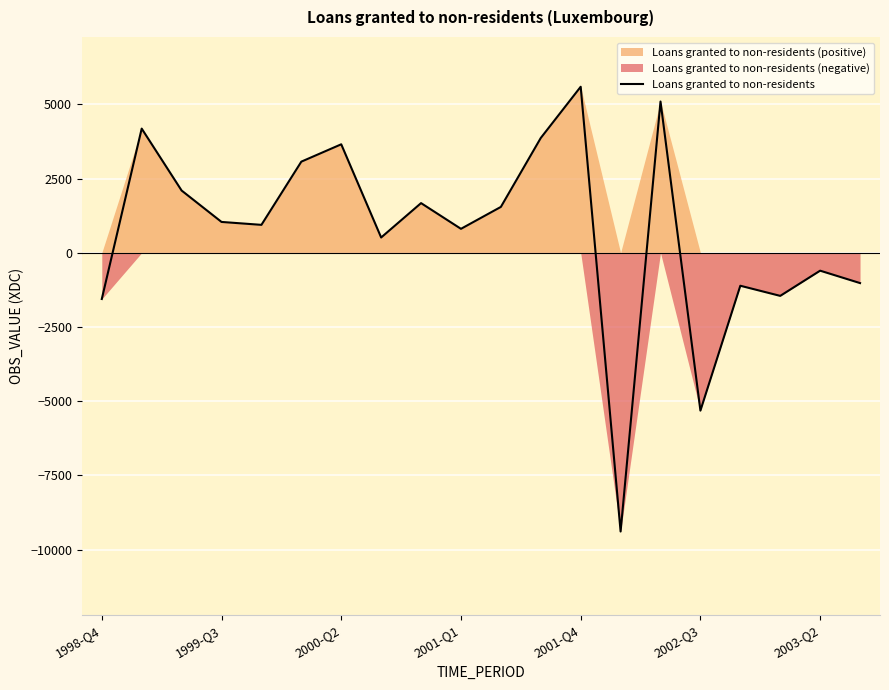

The chart shows a value of 2524.7 at 10. True or false?

False